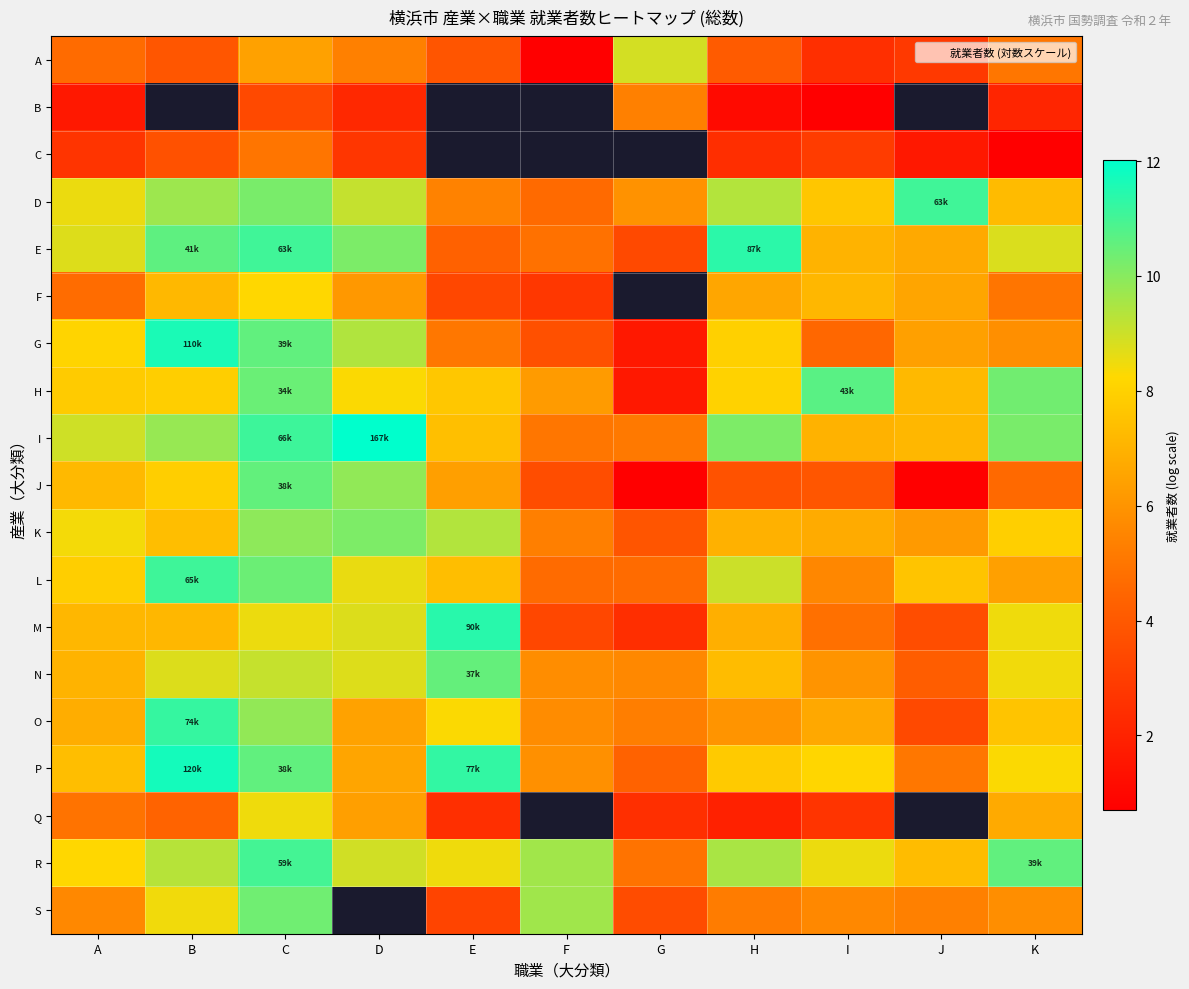

What is the difference between the second highest and minimum values in the G series?

9.0